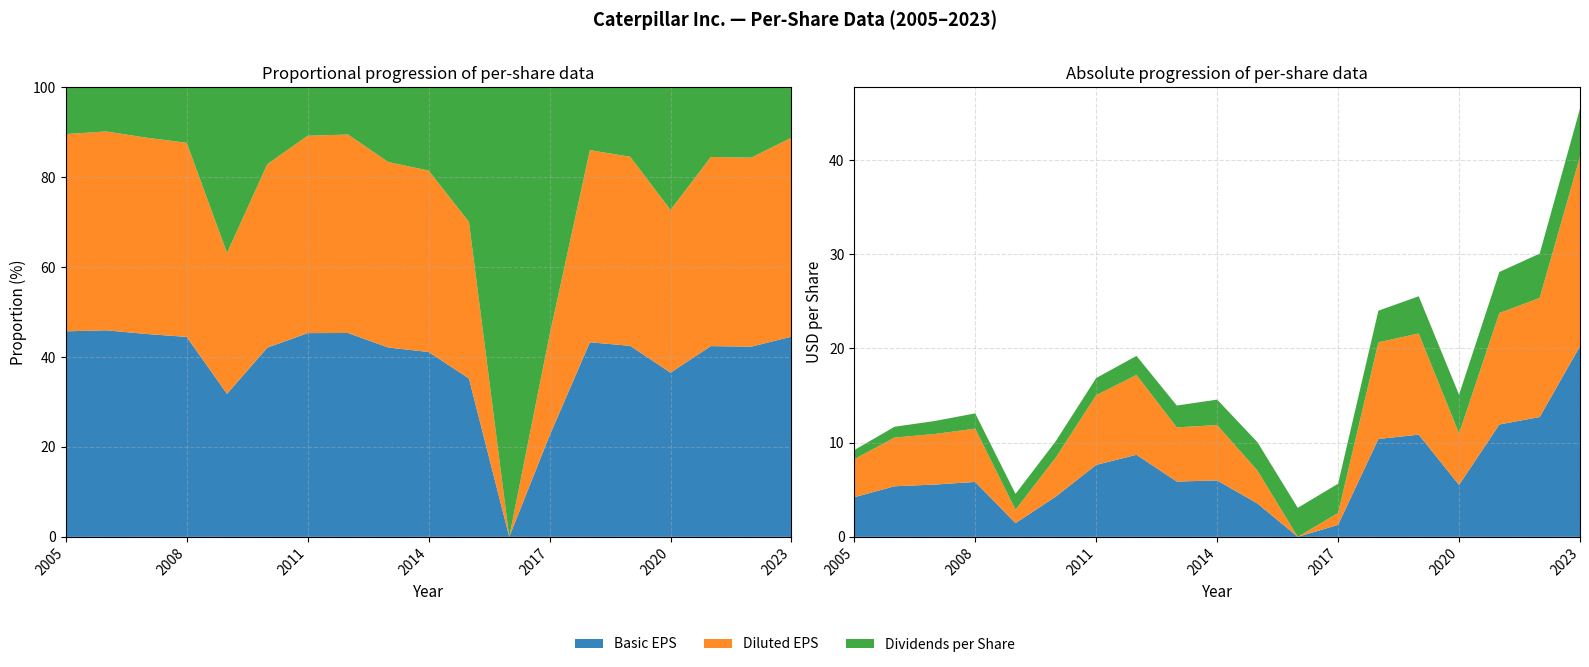

Reading left to right, what are all the values shown in this chart?

Basic EPS: 4.2	5.4	5.5	5.8	1.4	4.3	7.6	8.7	5.9	6.0	3.5	-0.1	1.3	10.4	10.8	5.5	11.9	12.7	20.2
Diluted EPS: 4.0	5.2	5.4	5.7	1.4	4.2	7.4	8.5	5.8	5.9	3.5	-0.1	1.3	10.3	10.7	5.5	11.8	12.6	20.1
Dividends per Share: 1.0	1.1	1.4	1.6	1.7	1.7	1.8	2.0	2.3	2.7	3.0	3.1	3.1	3.4	4.0	4.1	4.4	4.7	5.1